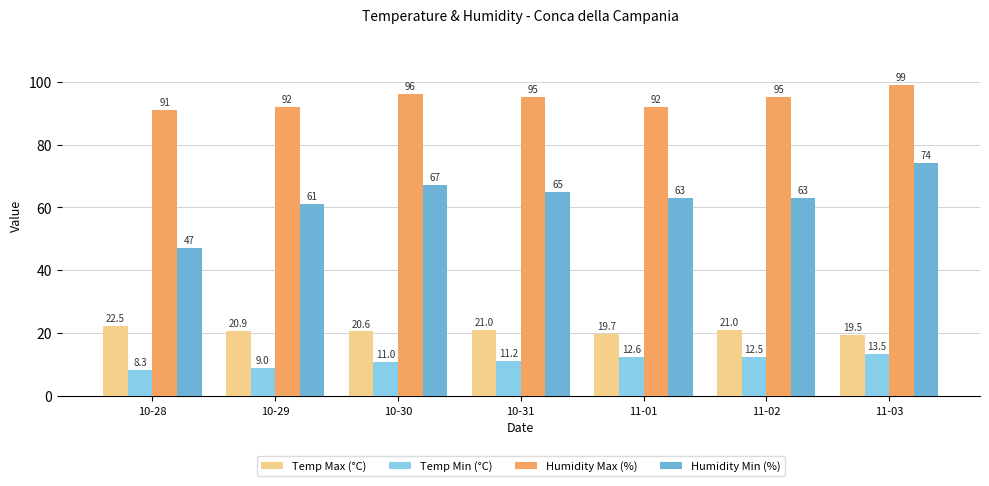

Are the bars horizontal?

No